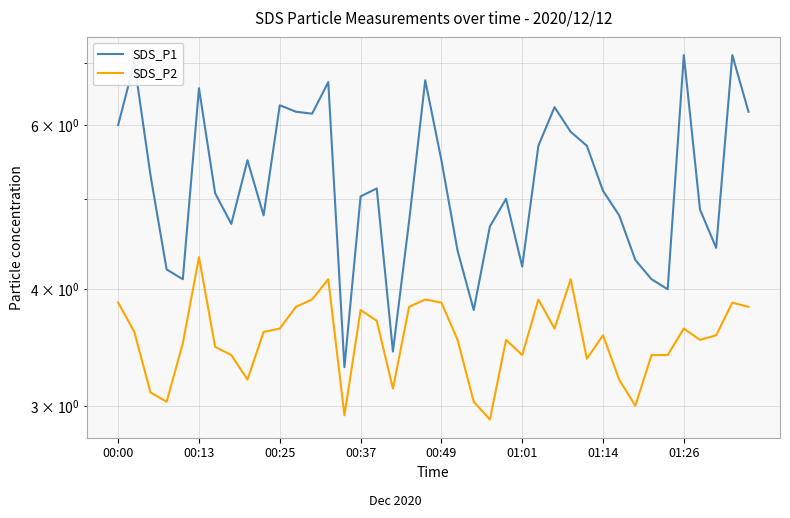

True or false: SDS_P1 has more than 1 interior local peaks.

True